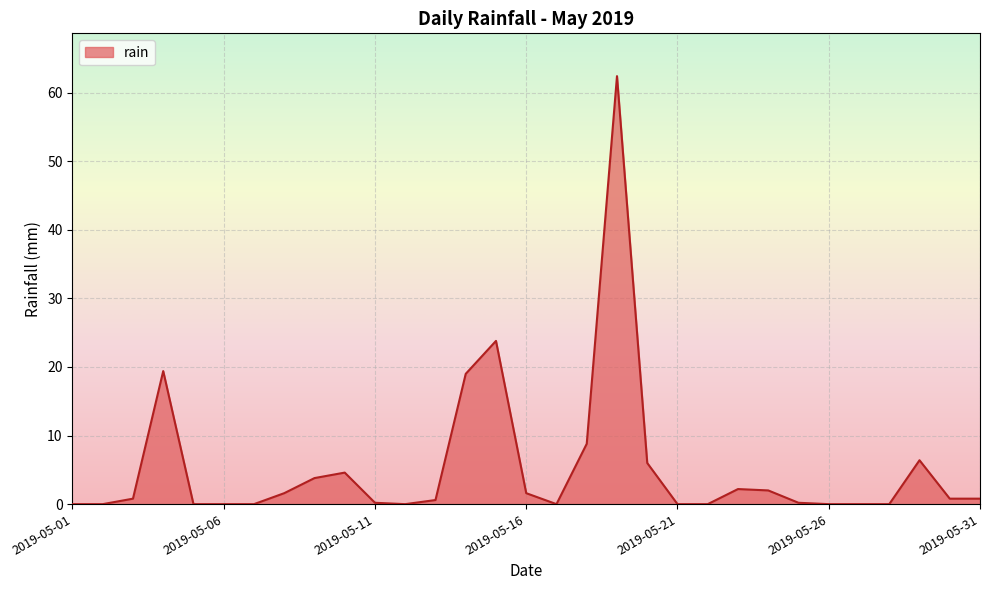

What is the value of the 24th point from the left?

2.0